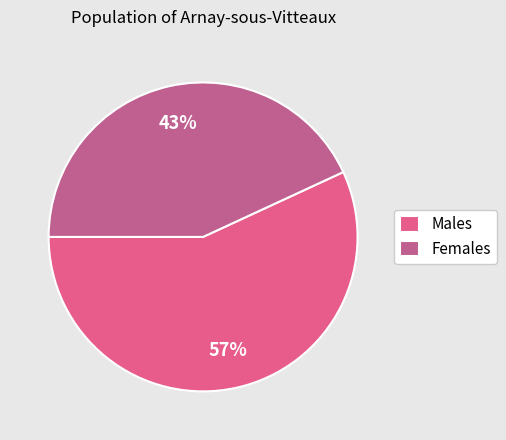

How many segments does this pie chart have?

2